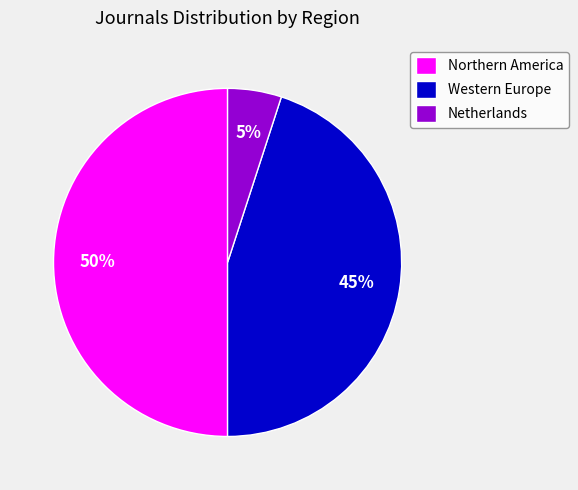

Which slice is the largest?

Northern America